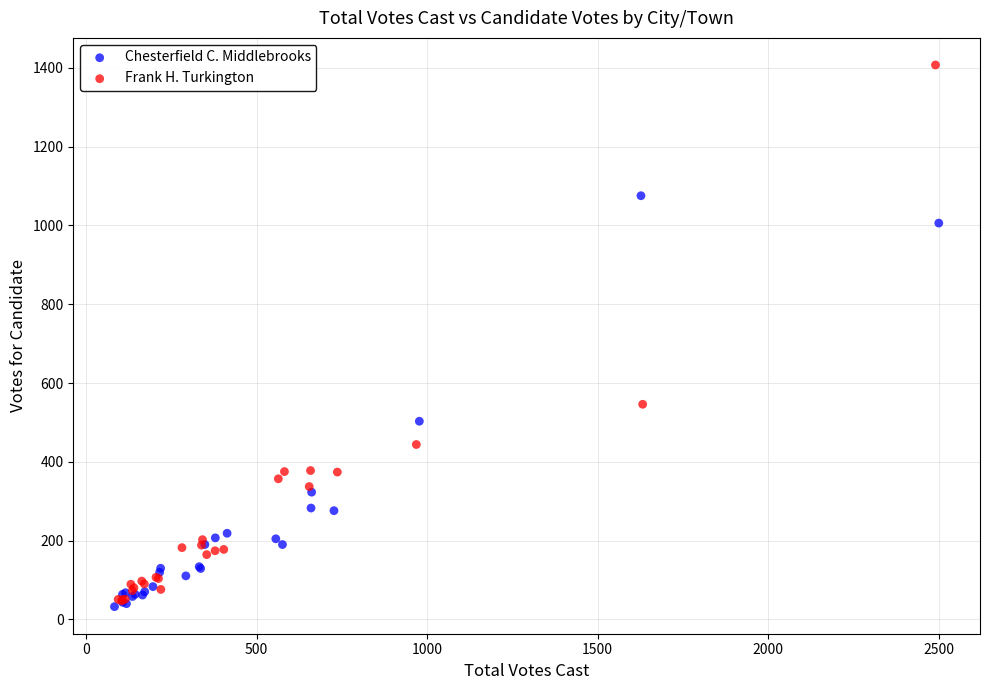

Which series reaches the minimum Y coordinate?

Chesterfield C. Middlebrooks